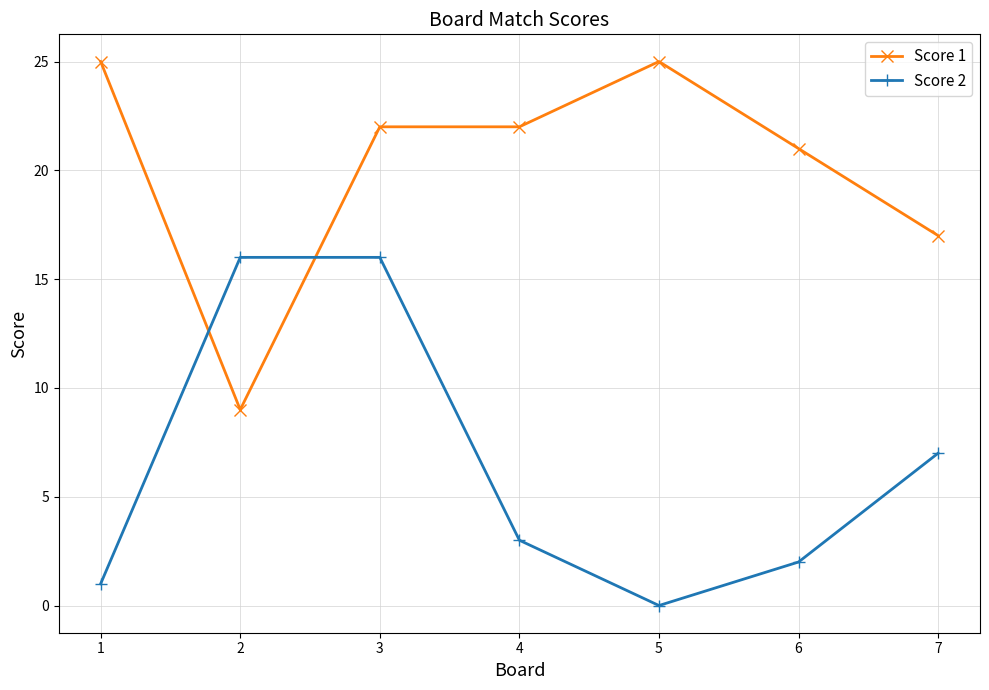

True or false: Score 1 has more than 2 points higher than both neighbors.

False